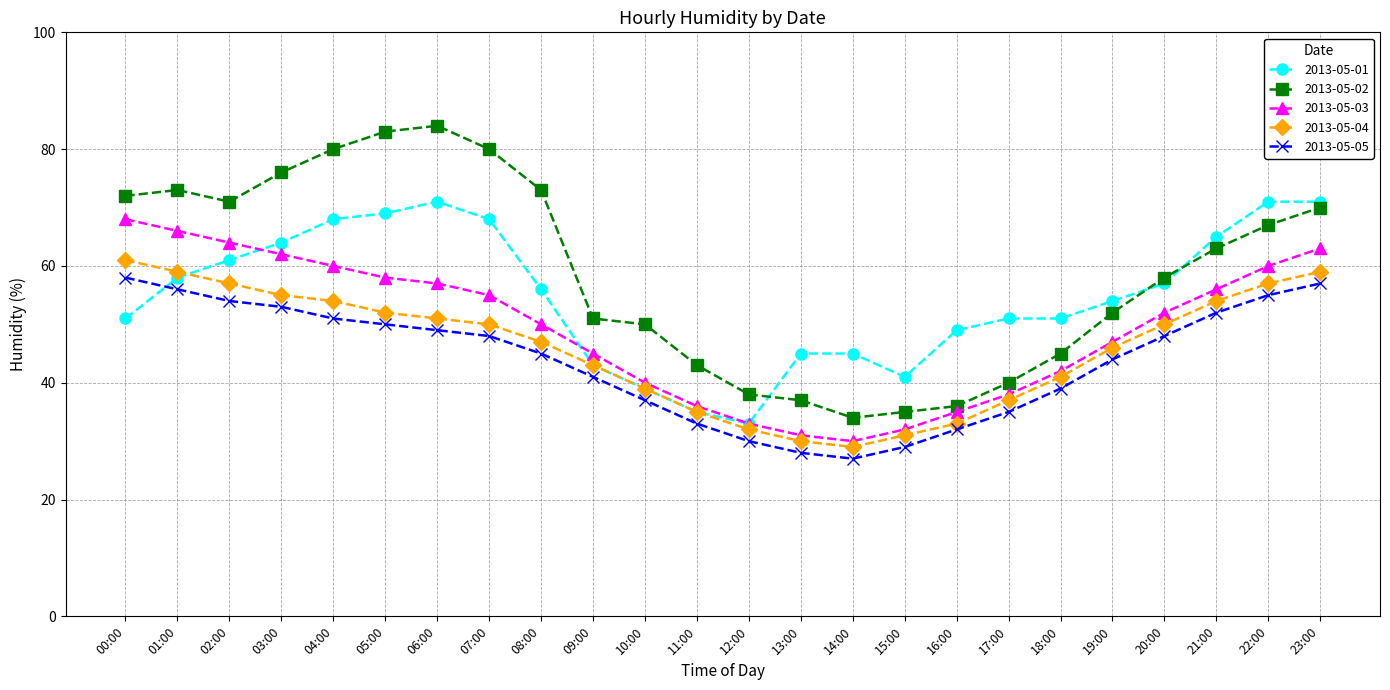

Reading left to right, list all the values displayed in this chart.

2013-05-01: 00:00=51	01:00=58	02:00=61	03:00=64	04:00=68	05:00=69	06:00=71	07:00=68	08:00=56	09:00=43	10:00=39	11:00=35	12:00=33	13:00=45	14:00=45	15:00=41	16:00=49	17:00=51	18:00=51	19:00=54	20:00=57	21:00=65	22:00=71	23:00=71
2013-05-02: 00:00=72	01:00=73	02:00=71	03:00=76	04:00=80	05:00=83	06:00=84	07:00=80	08:00=73	09:00=51	10:00=50	11:00=43	12:00=38	13:00=37	14:00=34	15:00=35	16:00=36	17:00=40	18:00=45	19:00=52	20:00=58	21:00=63	22:00=67	23:00=70
2013-05-03: 00:00=68	01:00=66	02:00=64	03:00=62	04:00=60	05:00=58	06:00=57	07:00=55	08:00=50	09:00=45	10:00=40	11:00=36	12:00=33	13:00=31	14:00=30	15:00=32	16:00=35	17:00=38	18:00=42	19:00=47	20:00=52	21:00=56	22:00=60	23:00=63
2013-05-04: 00:00=61	01:00=59	02:00=57	03:00=55	04:00=54	05:00=52	06:00=51	07:00=50	08:00=47	09:00=43	10:00=39	11:00=35	12:00=32	13:00=30	14:00=29	15:00=31	16:00=33	17:00=37	18:00=41	19:00=46	20:00=50	21:00=54	22:00=57	23:00=59
2013-05-05: 00:00=58	01:00=56	02:00=54	03:00=53	04:00=51	05:00=50	06:00=49	07:00=48	08:00=45	09:00=41	10:00=37	11:00=33	12:00=30	13:00=28	14:00=27	15:00=29	16:00=32	17:00=35	18:00=39	19:00=44	20:00=48	21:00=52	22:00=55	23:00=57